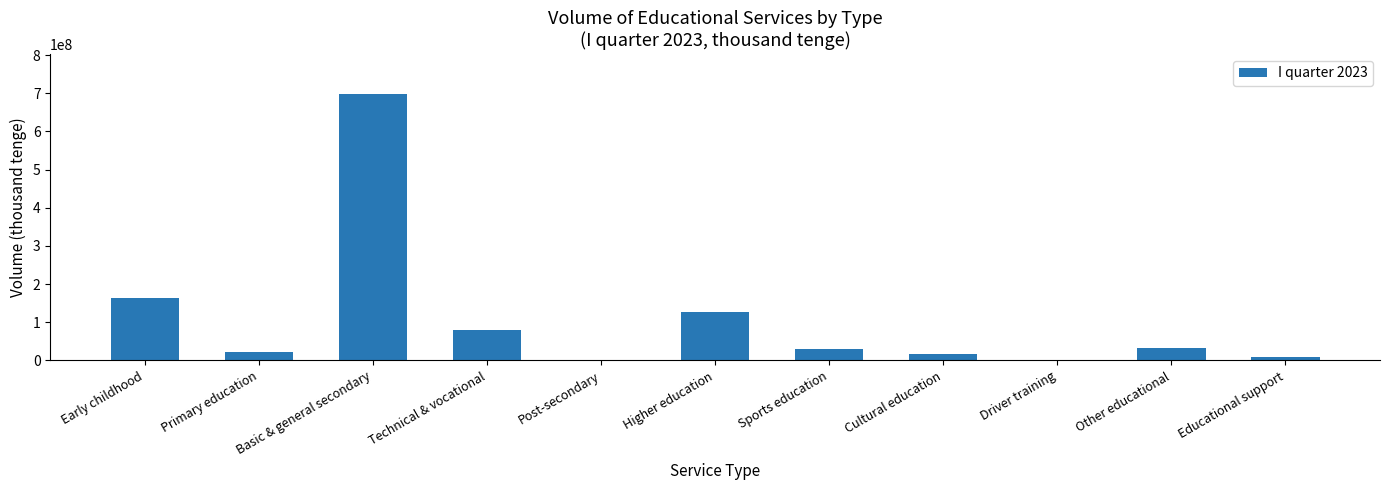

What is the sum of all values?

1180318380